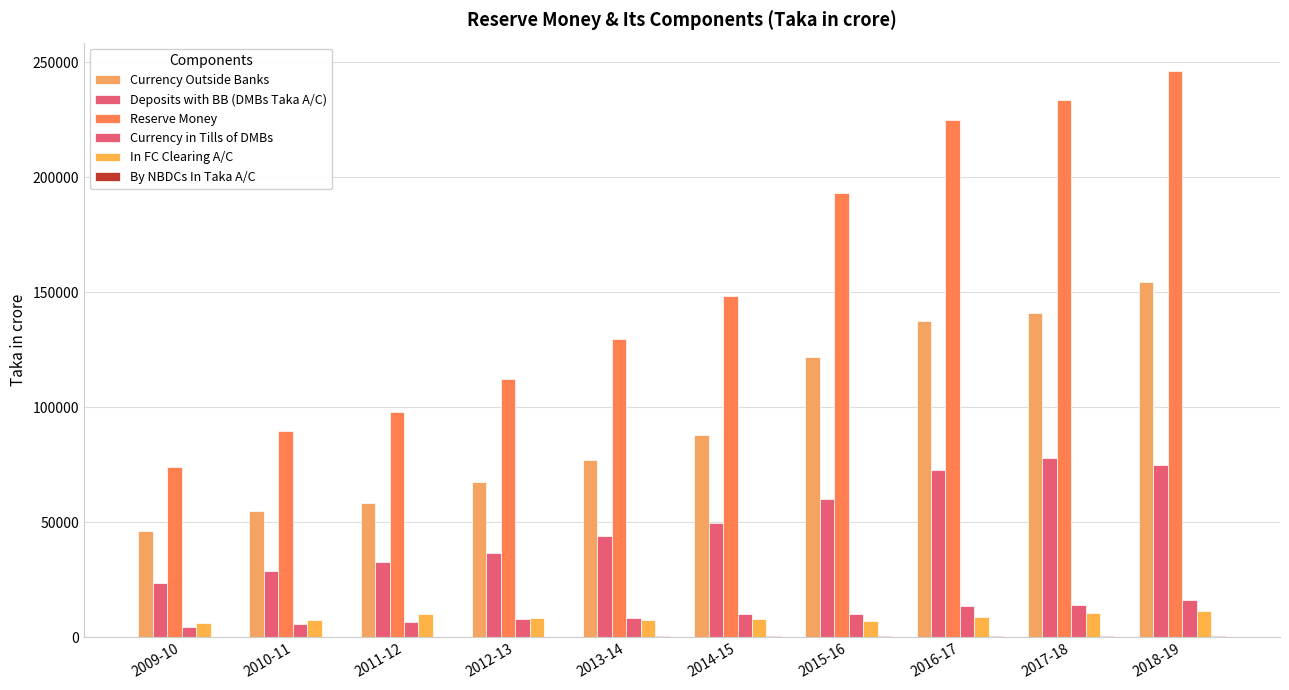

How many values in the Currency Outside Banks series exceed 87940?

5